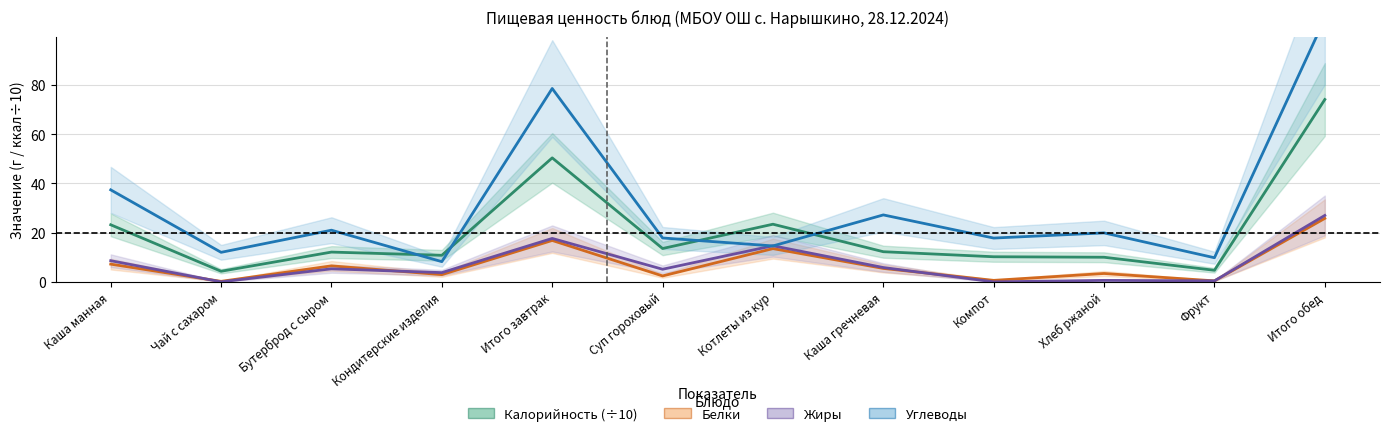

The value of Белки at Итого завтрак is 4.5. True or false?

False